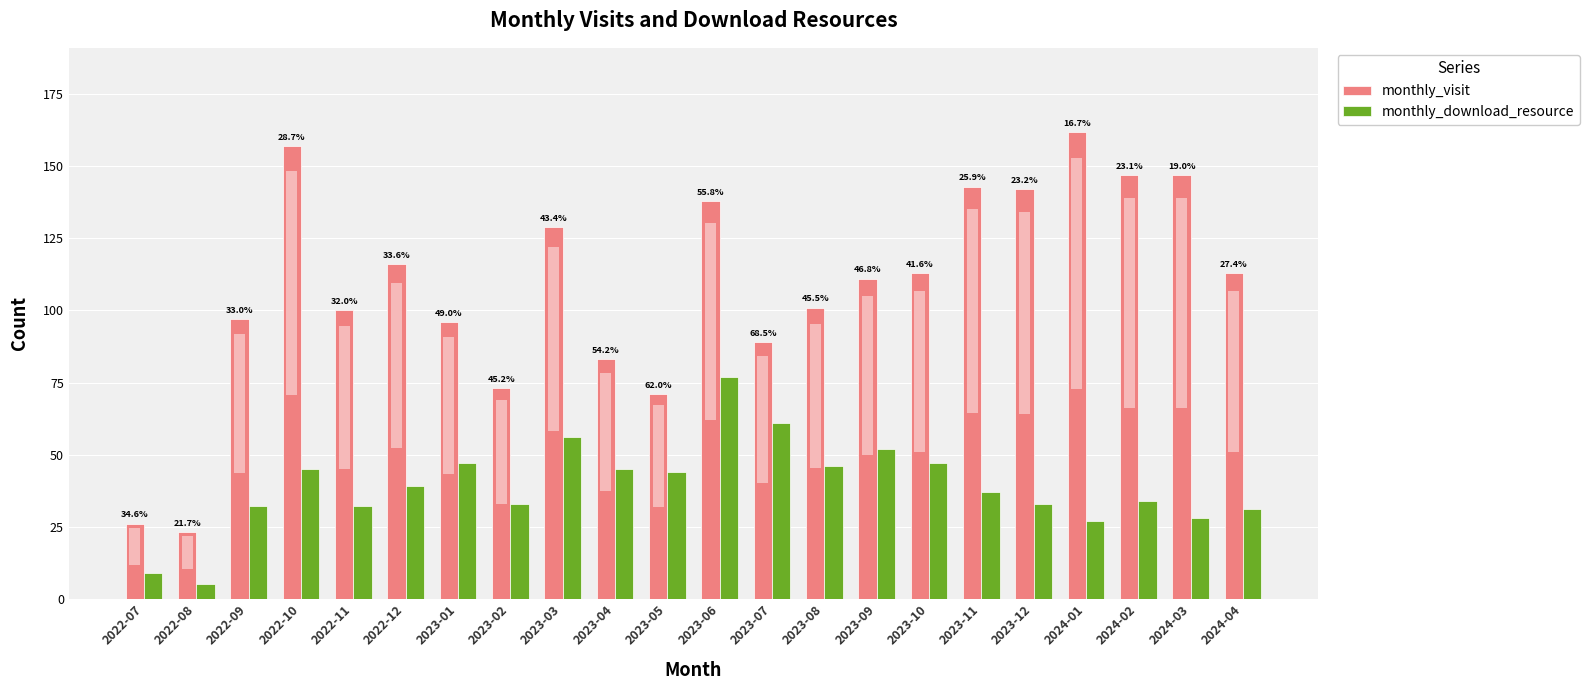

What are all the series names shown in the legend?

monthly_visit, monthly_download_resource